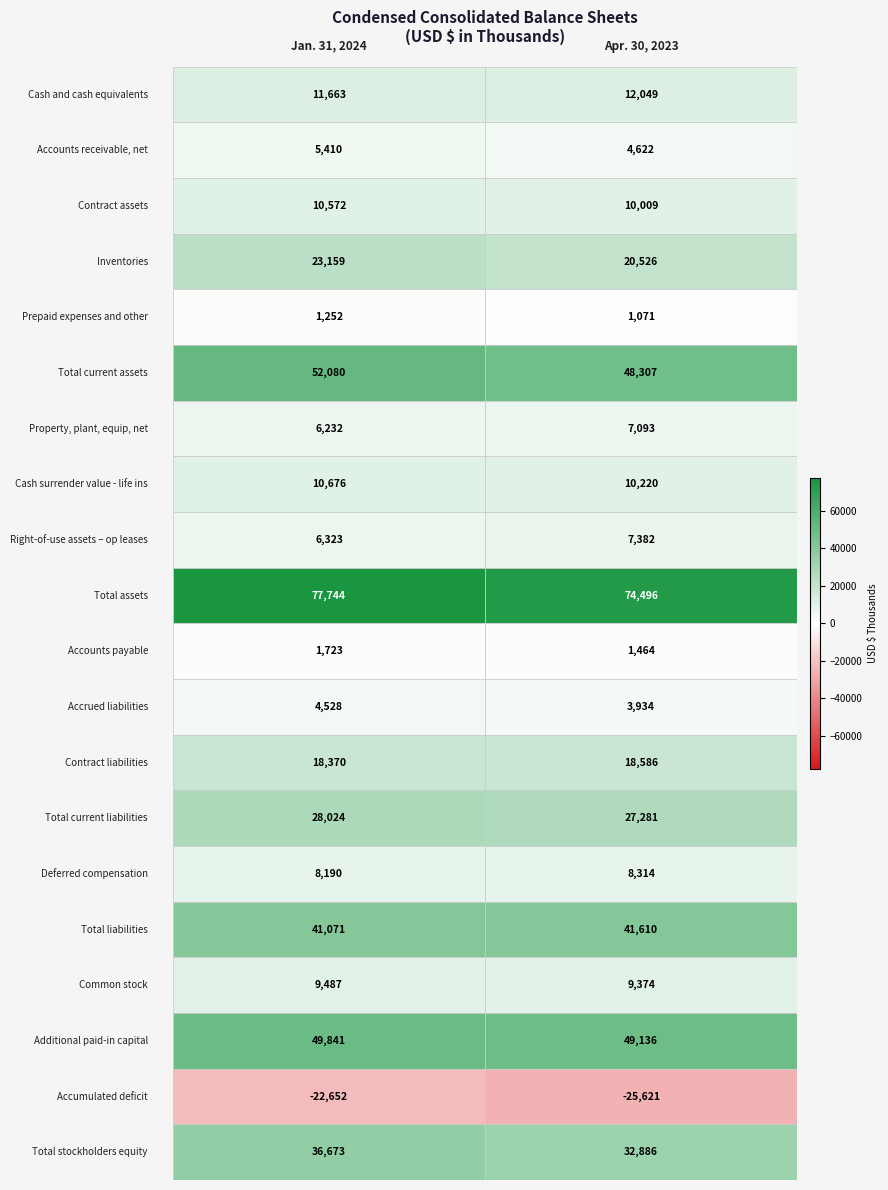

At 0, list the series in order from largest to smallest.

Total assets, Total current assets, Additional paid-in capital, Total liabilities, Total stockholders equity, Total current liabilities, Inventories, Contract liabilities, Cash and cash equivalents, Cash surrender value - life ins, Contract assets, Common stock, Deferred compensation, Right-of-use assets – op leases, Property, plant, equip, net, Accounts receivable, net, Accrued liabilities, Accounts payable, Prepaid expenses and other, Accumulated deficit